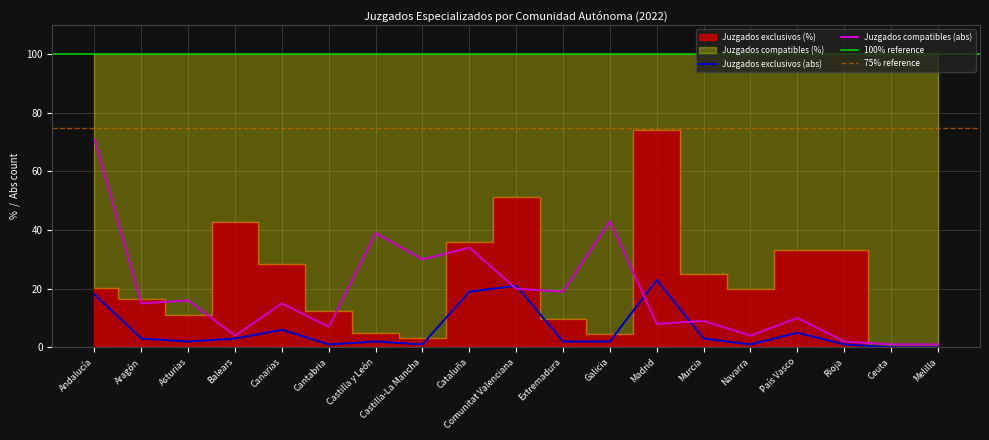

True or false: Juzgados compatibles (abs) has more than 1 interior local peaks.

True